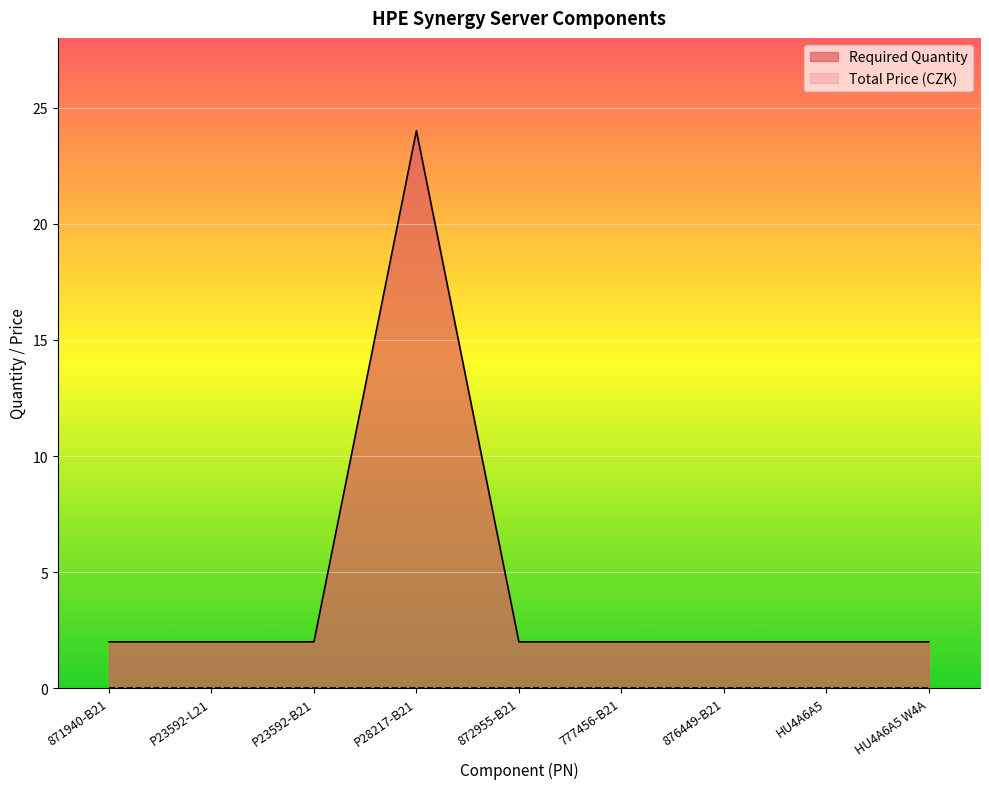

Reading left to right, what are all the values shown in this chart?

2	2	2	24	2	2	2	2	2